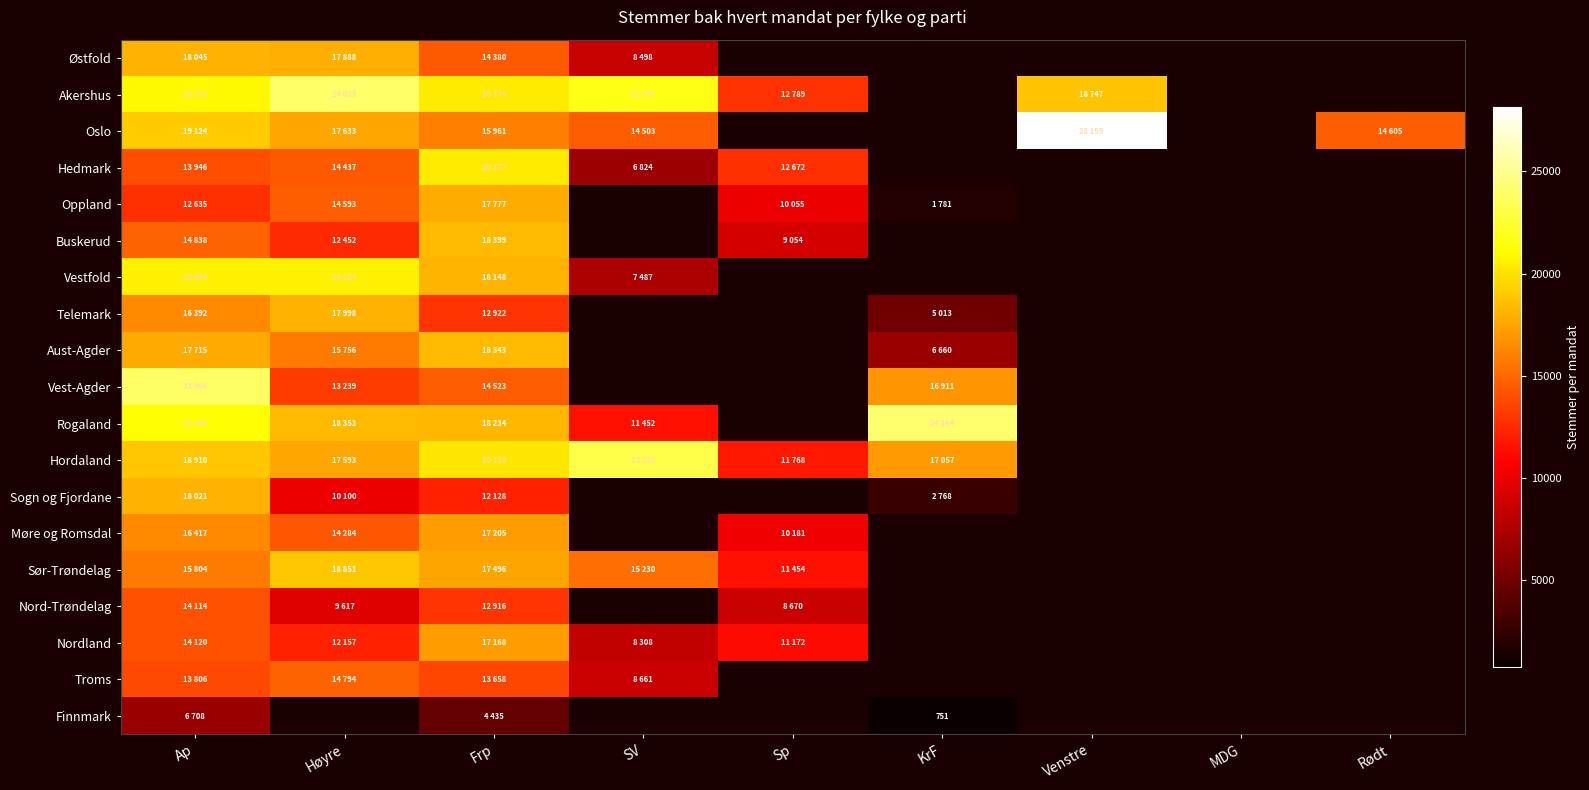

Rank the series by their maximum value, from highest to lowest.

Oslo, Rogaland, Akershus, Vest-Agder, Hordaland, Vestfold, Hedmark, Sør-Trøndelag, Buskerud, Aust-Agder, Østfold, Sogn og Fjordane, Telemark, Oppland, Møre og Romsdal, Nordland, Troms, Nord-Trøndelag, Finnmark